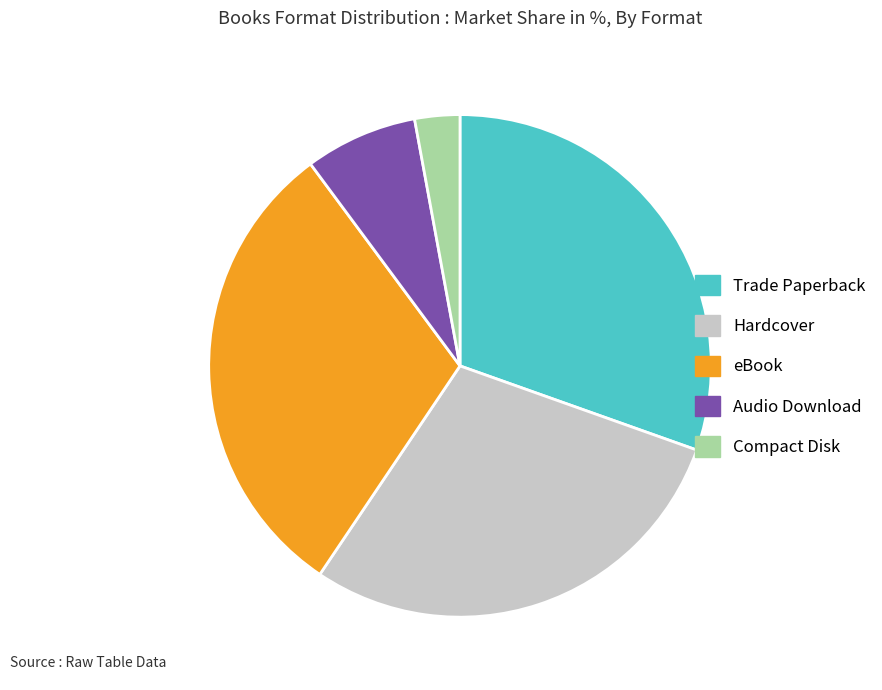

Is Trade Paperback the majority of the pie?

No